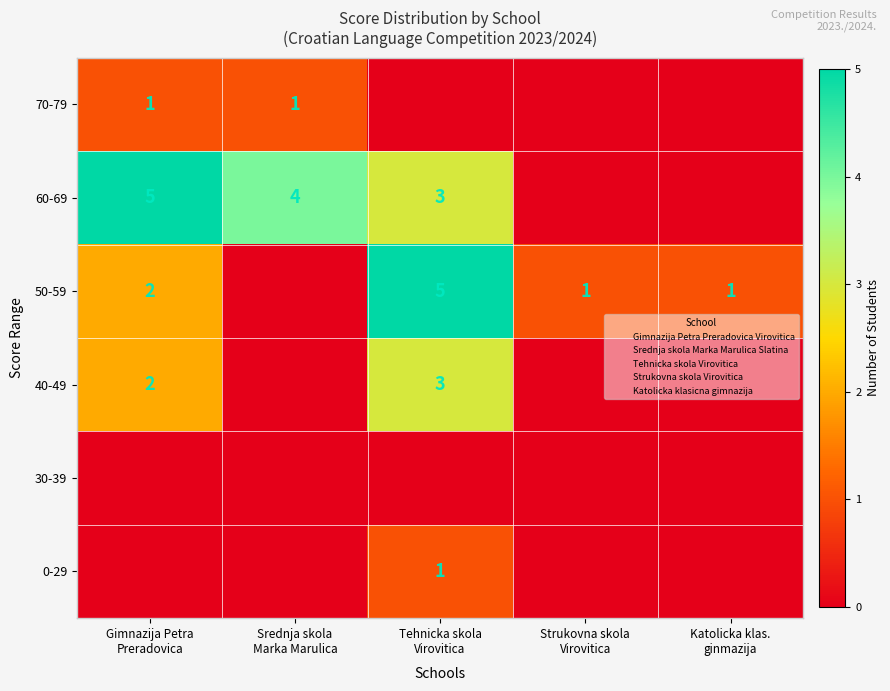

How many 70-79 values are between 0 and 1?

5